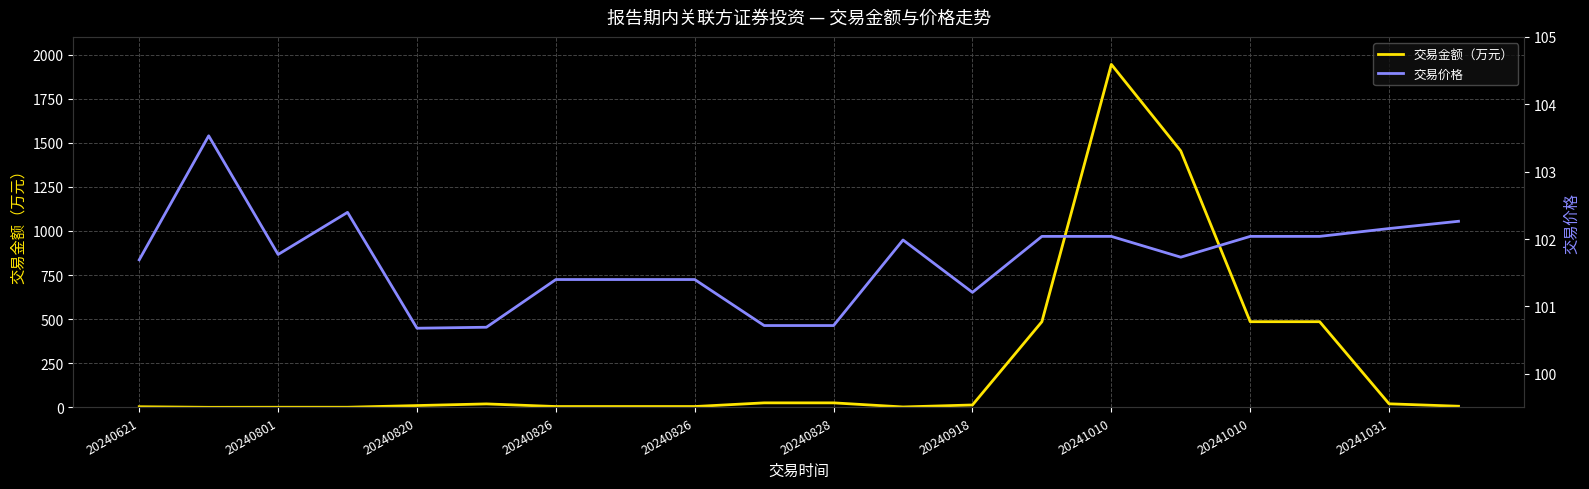

In 交易金额（万元）, how many points are higher than both neighbors (excluding endpoints)?

2